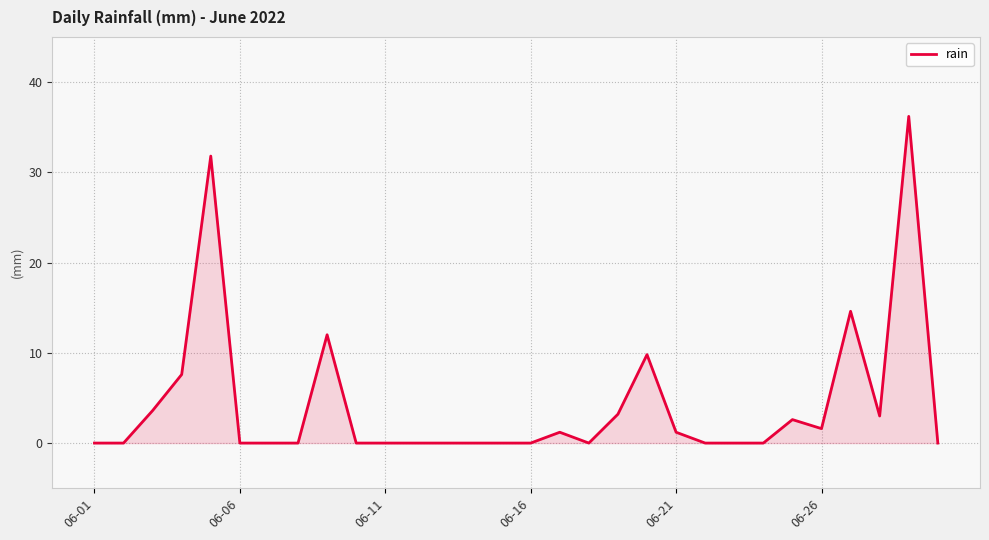

What is the maximum value shown in the chart?

36.2